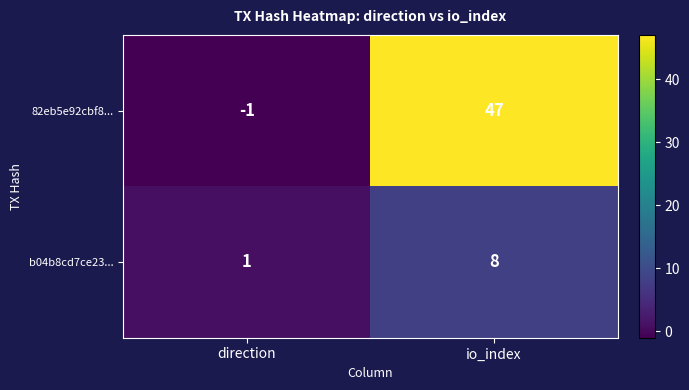

What is the sum of all 82eb5e92cbf8... values?

46